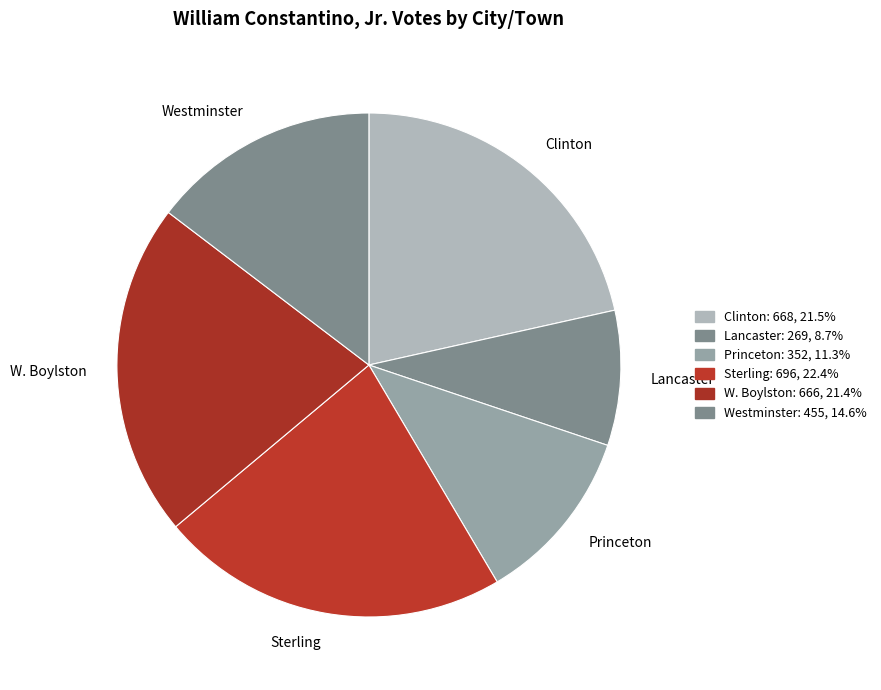

Is there any slice that represents more than half of the pie?

No